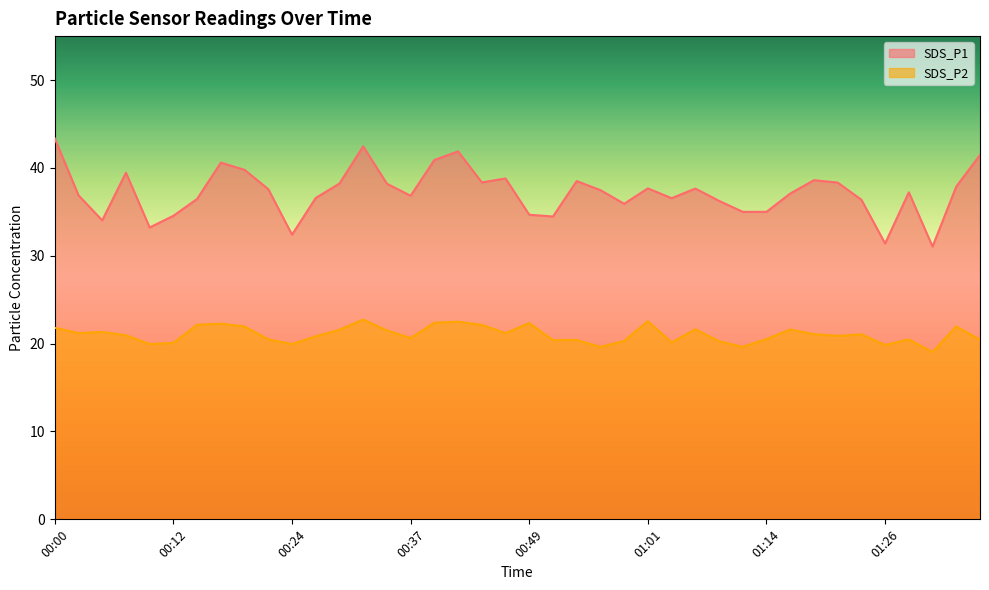

At how many categories does at least one series exceed 40?

6